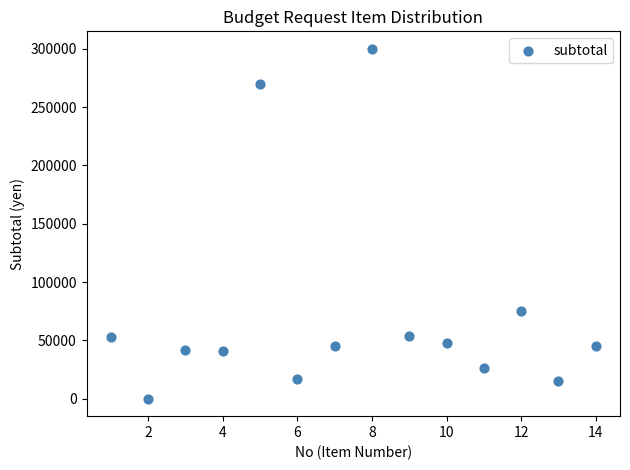

What Y value in the scatter plot is closest to 150000?

75000